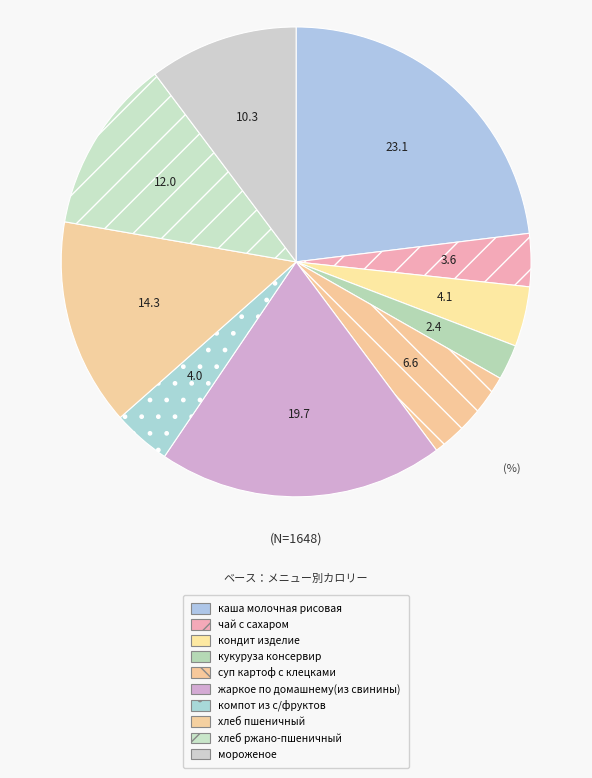

Is there a majority slice in this chart?

No